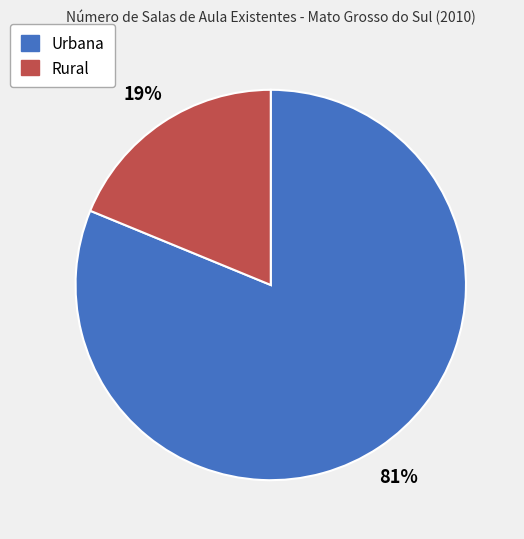

To the nearest percent, what percentage of the pie is Rural?

19%